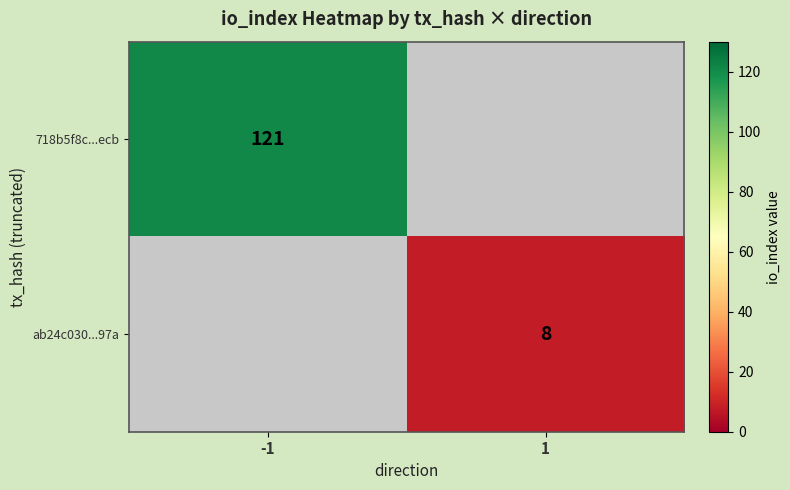

True or false: 718b5f8c...ecb has a value of 59 at -1.

False